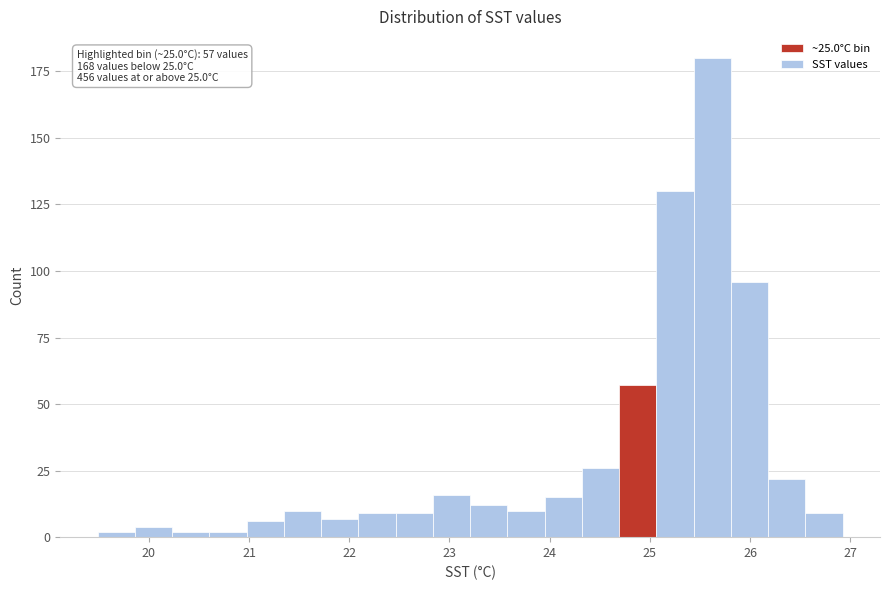

Read against the x-axis, roughly where is the centre of the tallest bar?

25.6